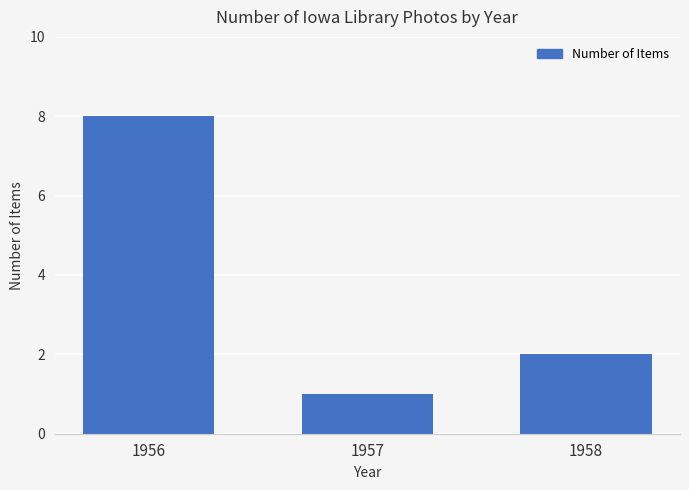

Reading left to right, list all the values displayed in this chart.

8	1	2